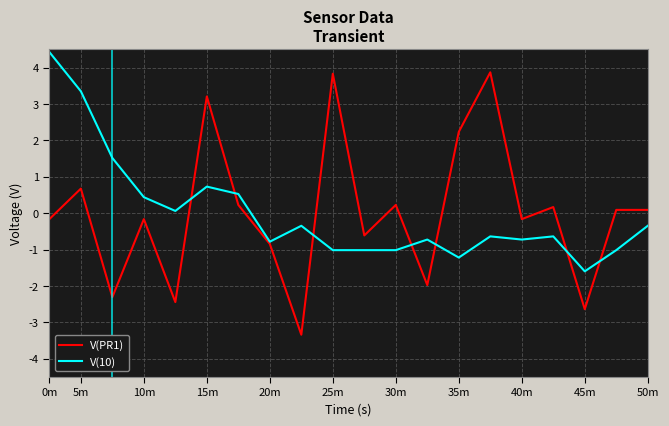

How many series are shown in this chart?

2